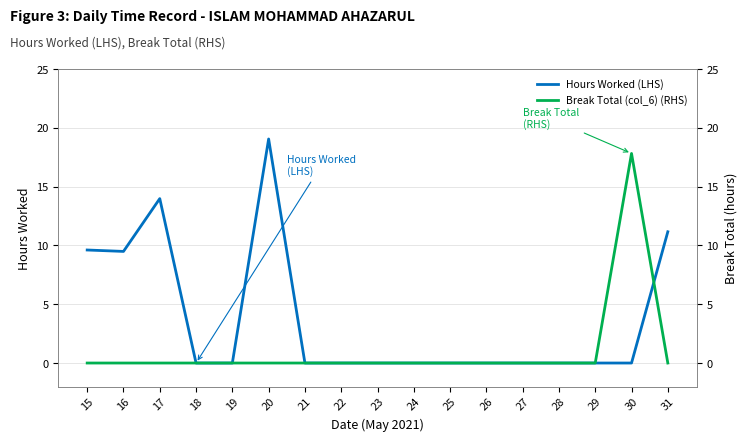

Which has a higher value, 25 or 16?

16